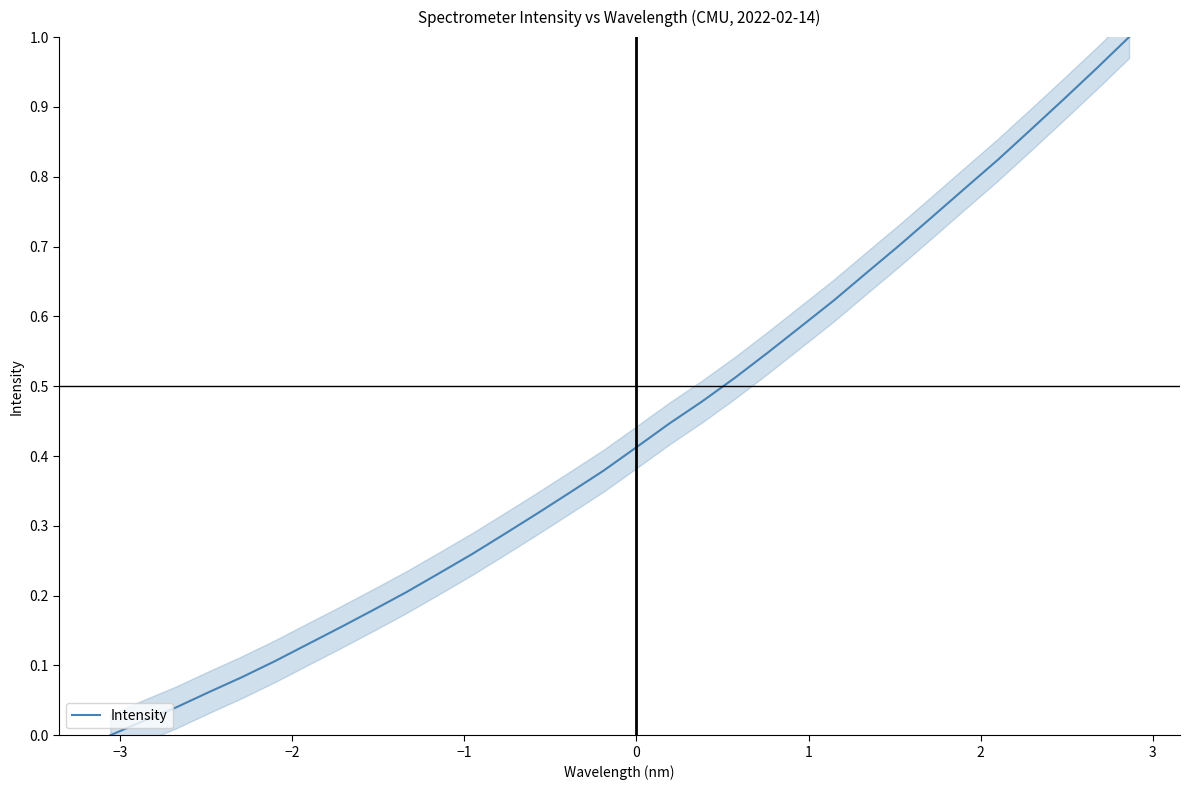

Does the chart display data point markers on the line(s)?

No